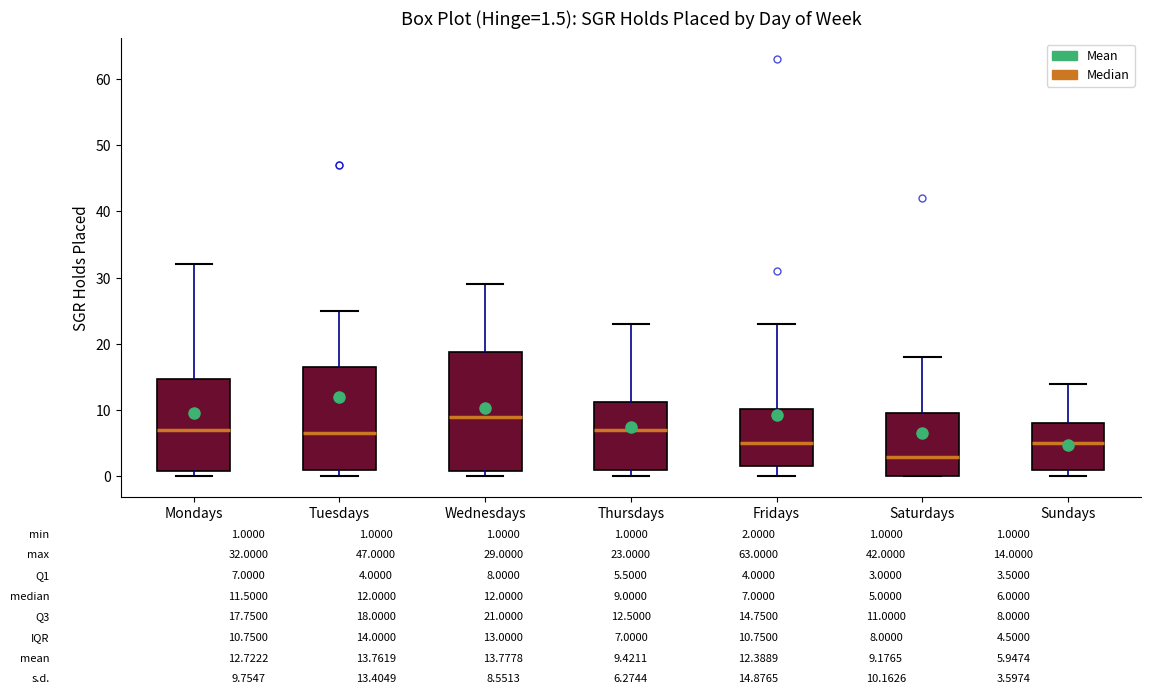

Which box's median line is the highest?

Wednesdays